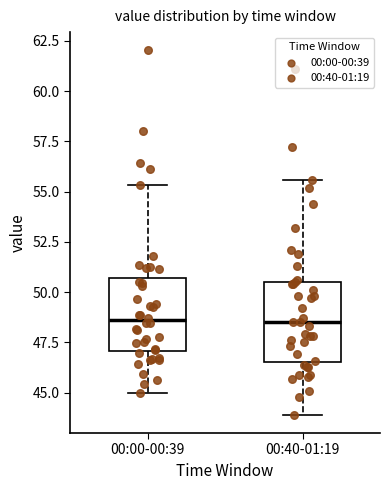

Reading left to right, read every box against the y-axis: the position of its median line, the range the box covers, and the ends of its whiskers. The values are not printed on the chart, so give them approximately, as read against the axis.

00:00-00:39: median 48.5, box 47.0 to 50.5, whiskers 45.0 to 55.5
00:40-01:19: median 48.5, box 46.5 to 50.5, whiskers 44.0 to 55.5